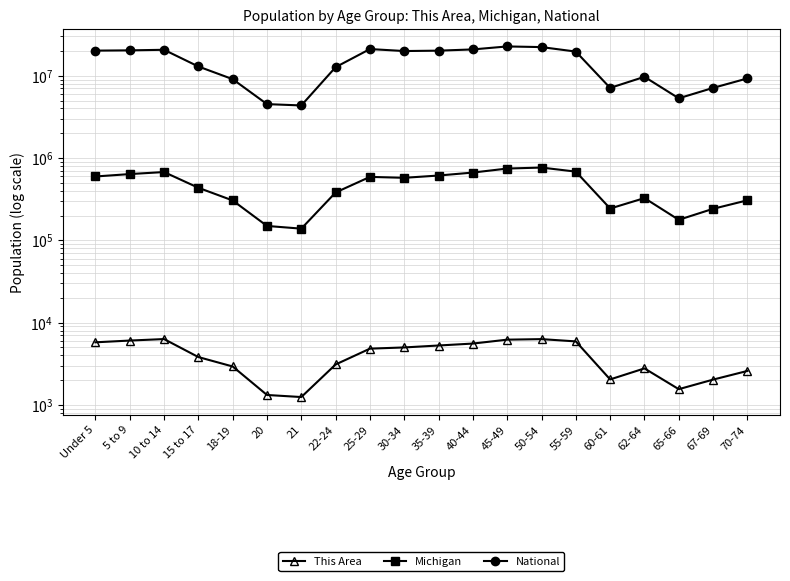

What value does the Michigan series have at 65-66, to the nearest 10?

177310